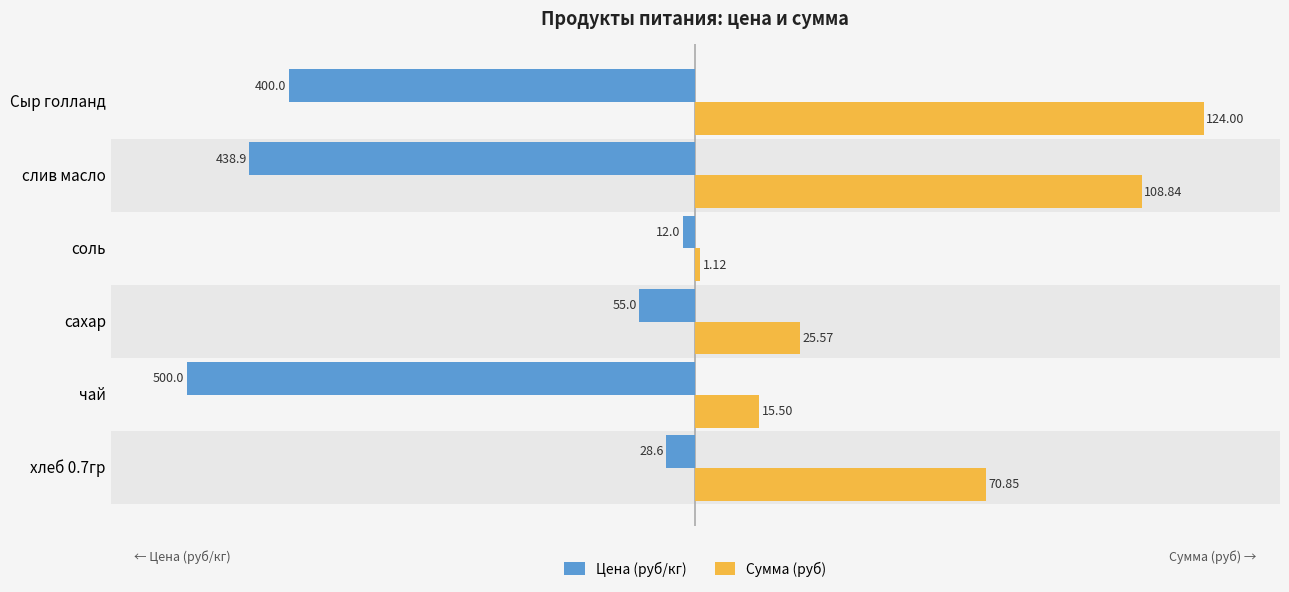

What are all the series names shown in the legend?

Цена (руб/кг), Сумма (руб)